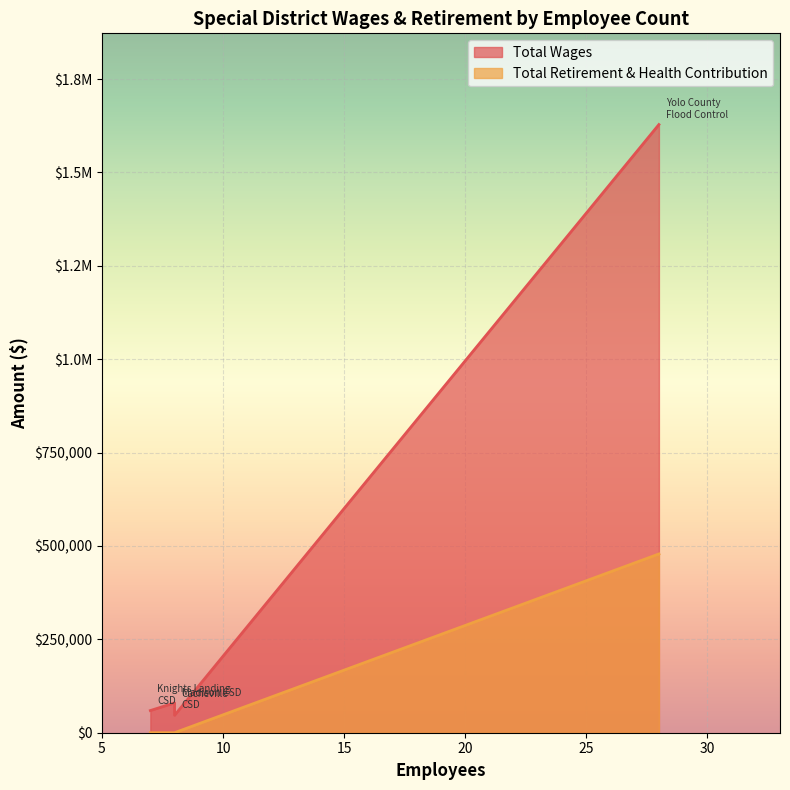

What are all the series names shown in the legend?

Total Wages, Total Retirement & Health Contribution